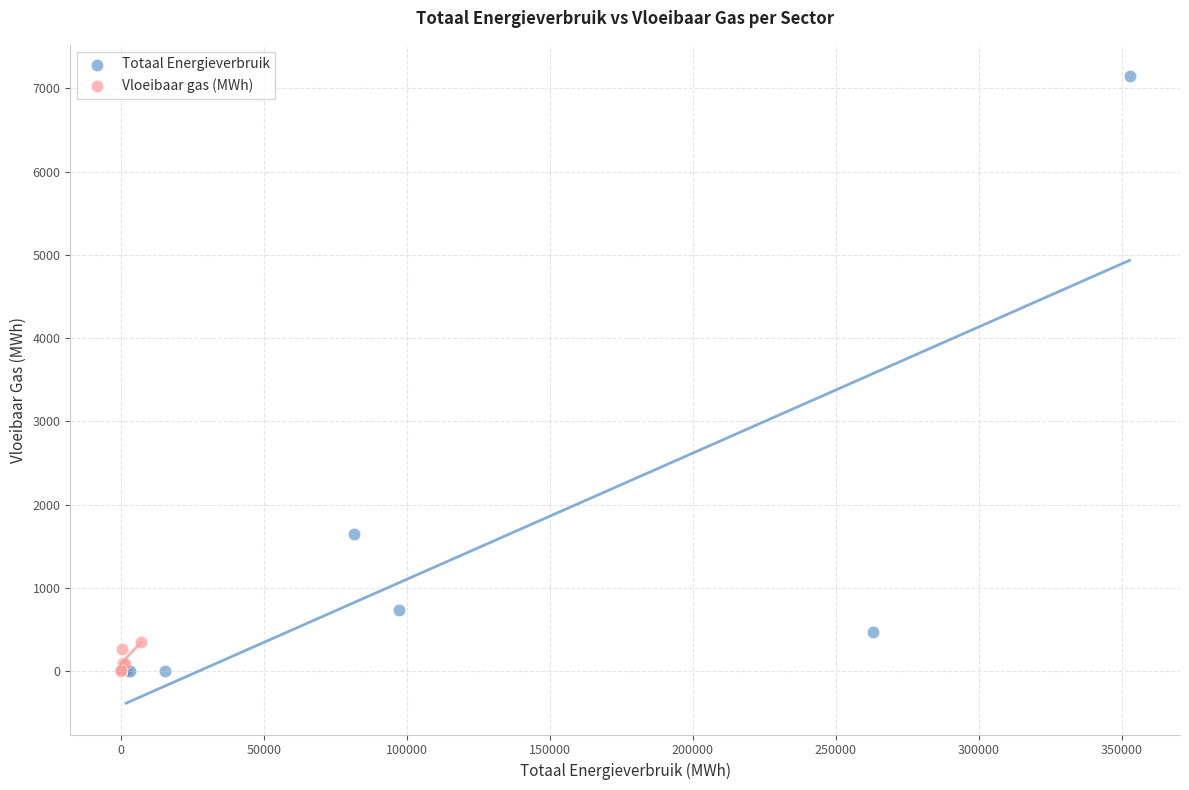

Which series has the widest spread of Y values?

Totaal Energieverbruik